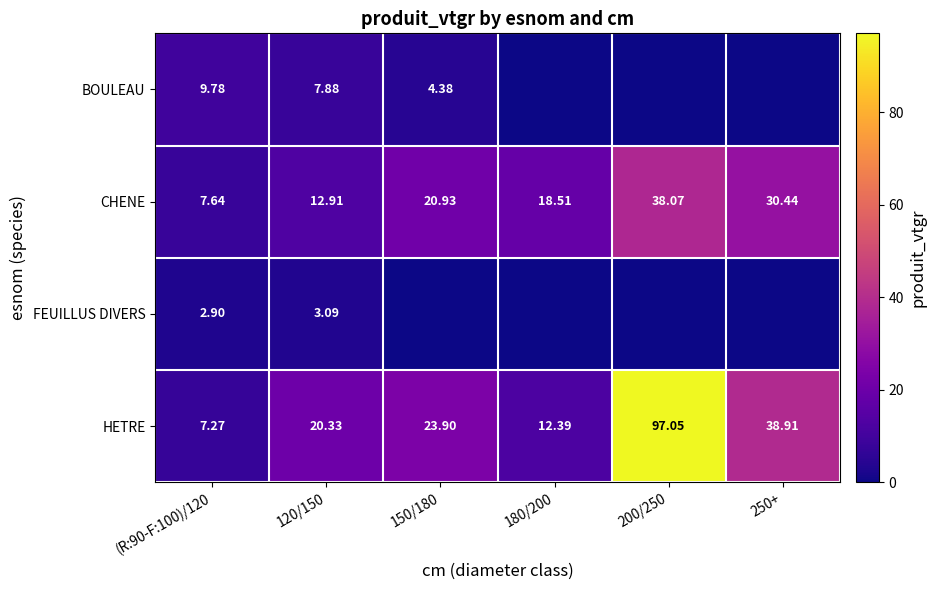

What is the difference between the highest and lowest values at 150/180?

23.9